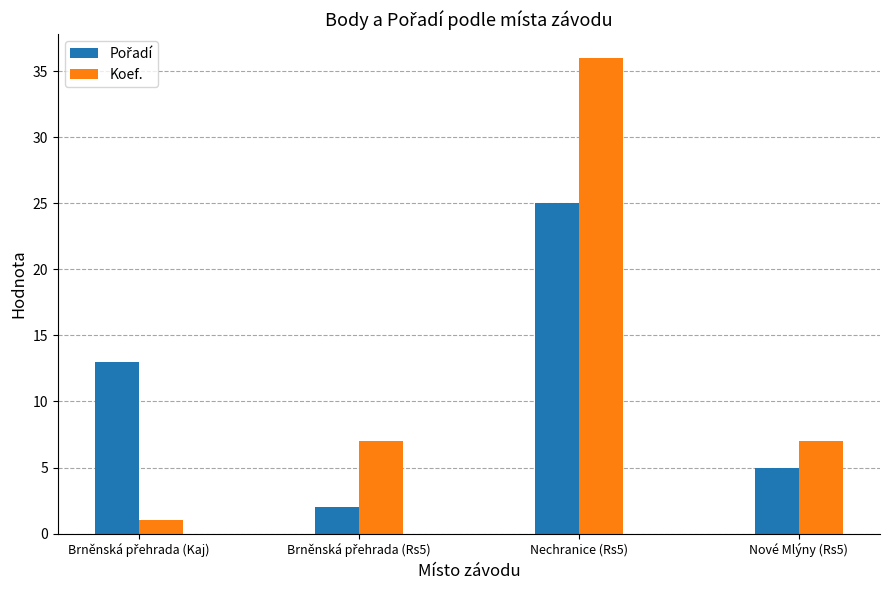

What is the maximum value shown in the chart?

36